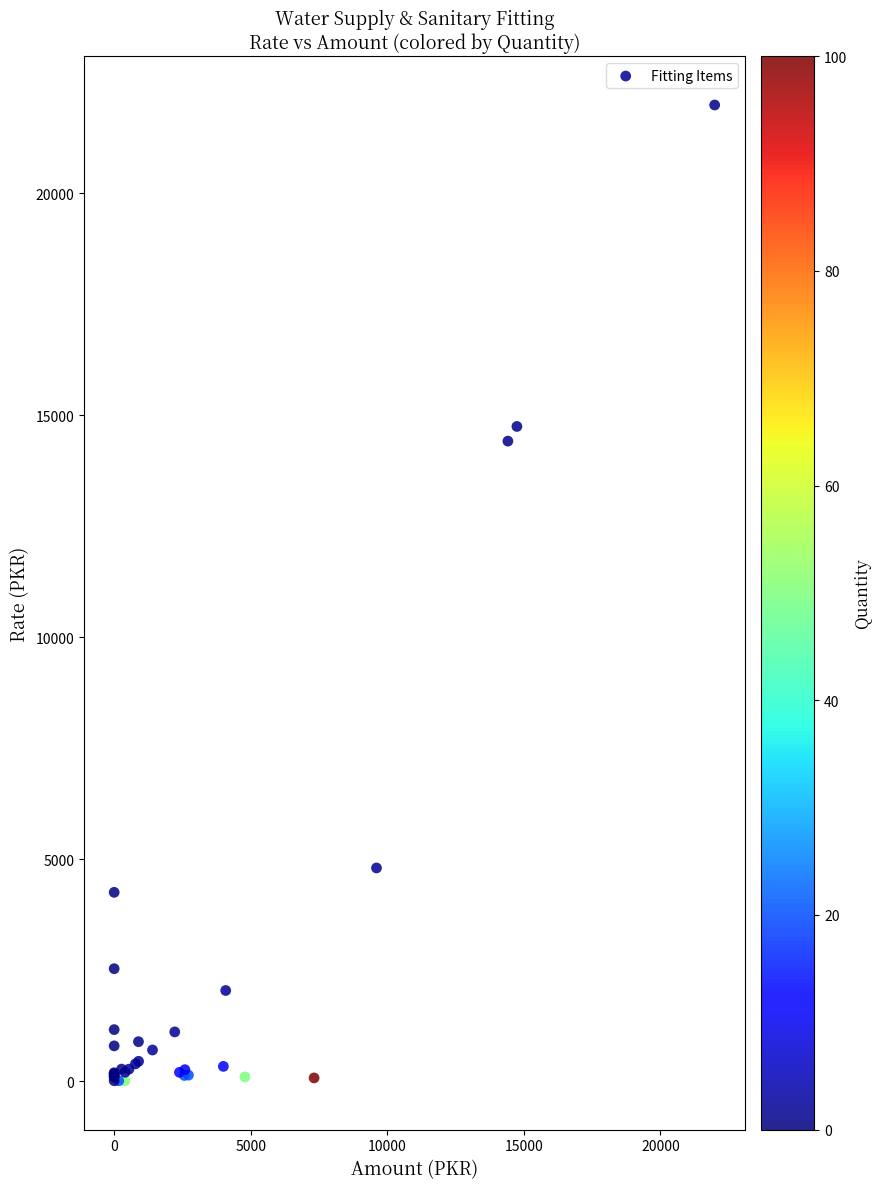

What Y value in the scatter plot is closest to 10998?

14417.7